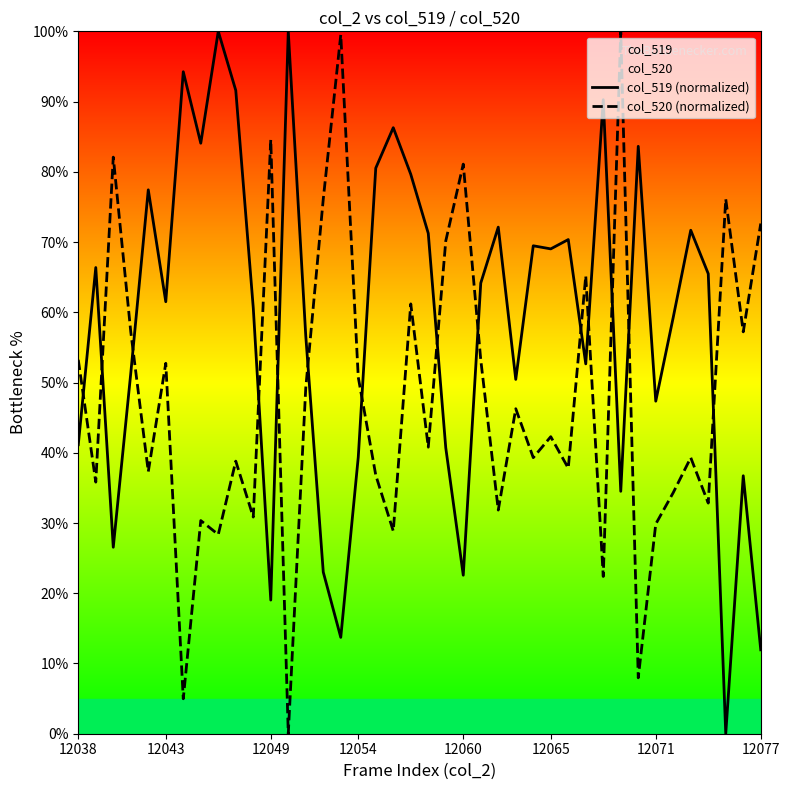

What is the maximum value for col_519 (normalized)?

100.0